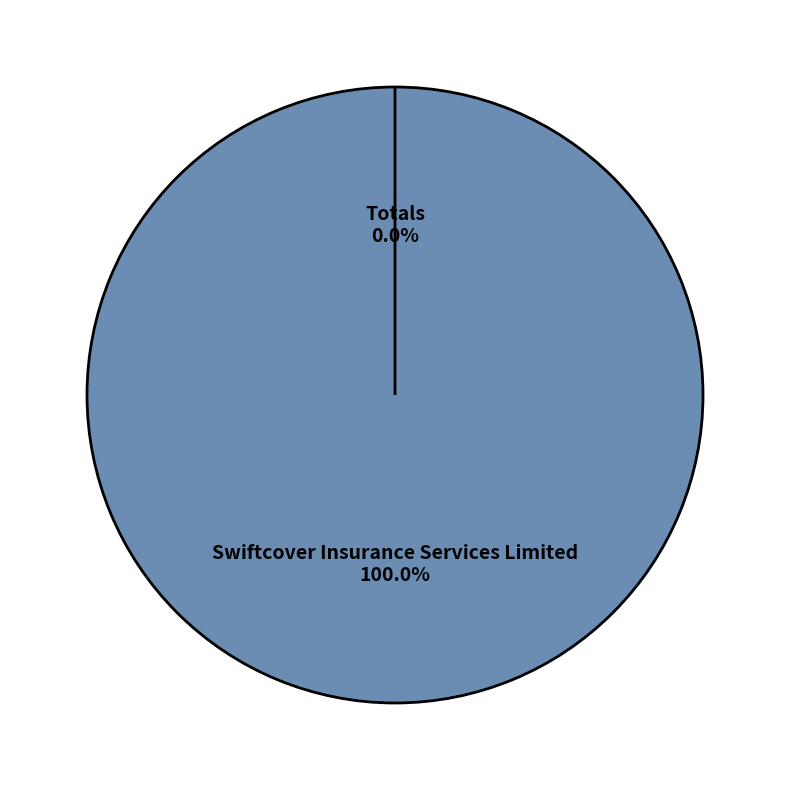

The Swiftcover Insurance Services Limited slice represents 100% of the pie. True or false?

True